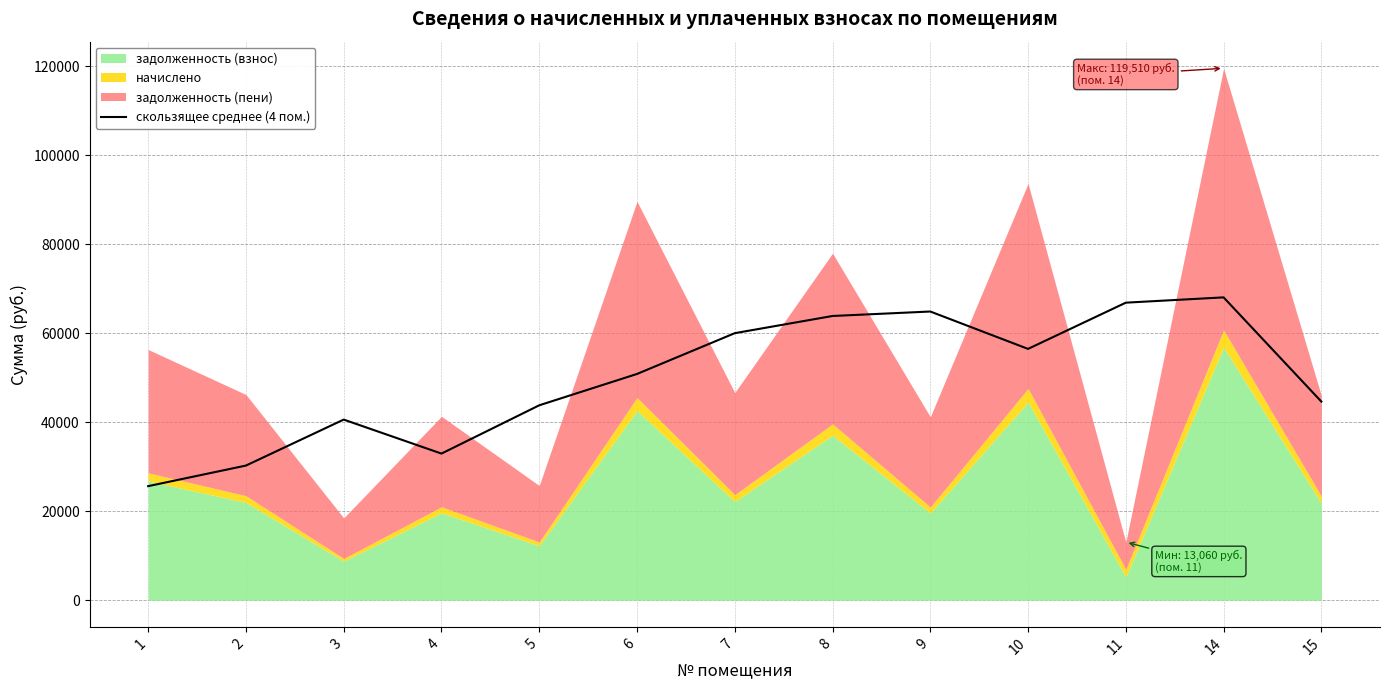

Reading left to right, transcribe all the data shown in this chart.

1=25636.4	2=30258.0	3=40588.7	4=32949.5	5=43796.8	6=50838.0	7=59999.7	8=63860.2	9=64866.0	10=56468.1	11=66853.1	14=68043.0	15=44635.9